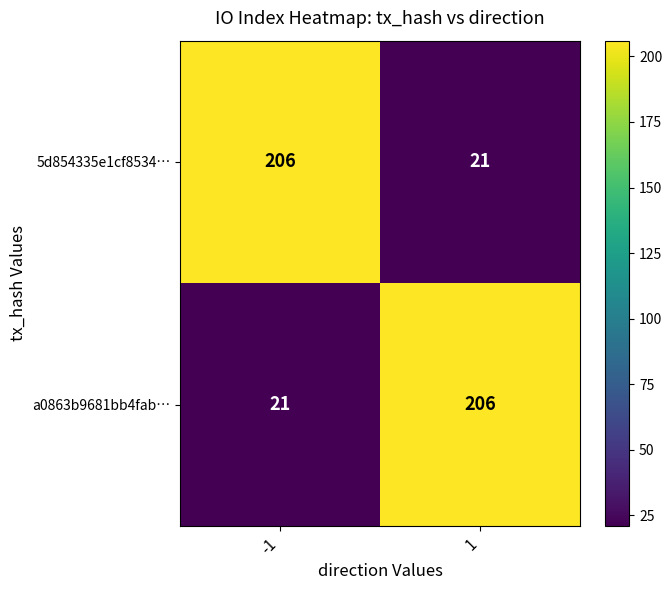

Rank the categories by a0863b9681bb4fab… value from highest to lowest.

1, -1